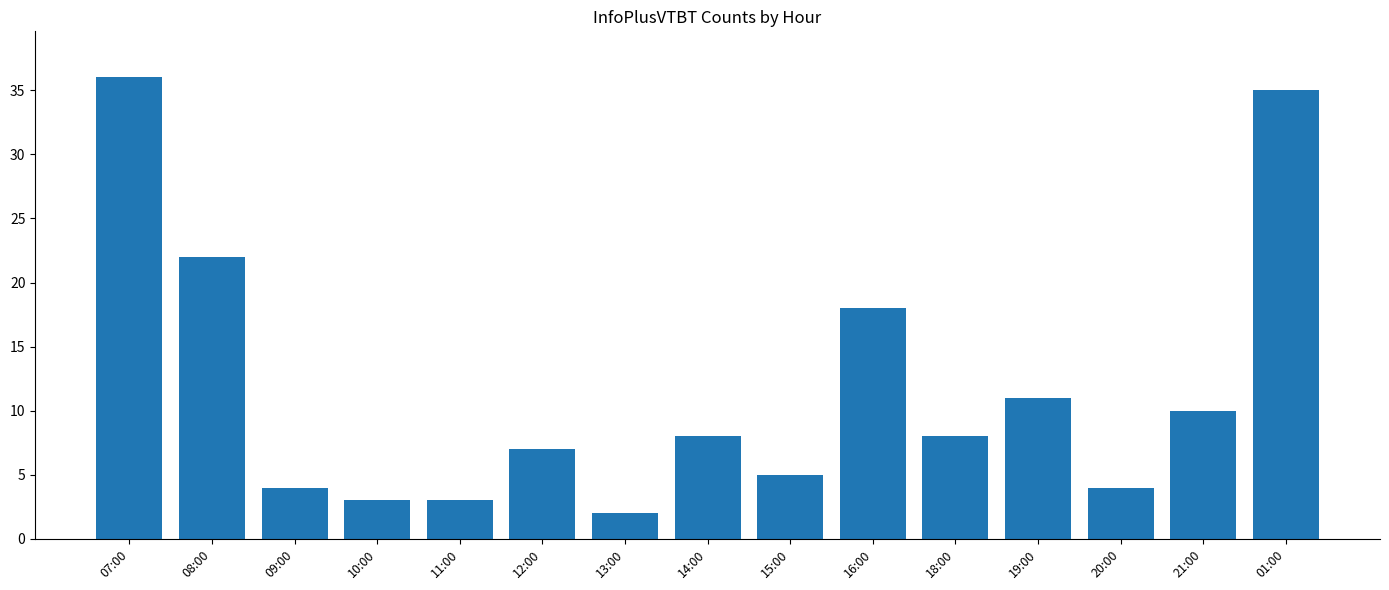

What is the sum of all values?

176